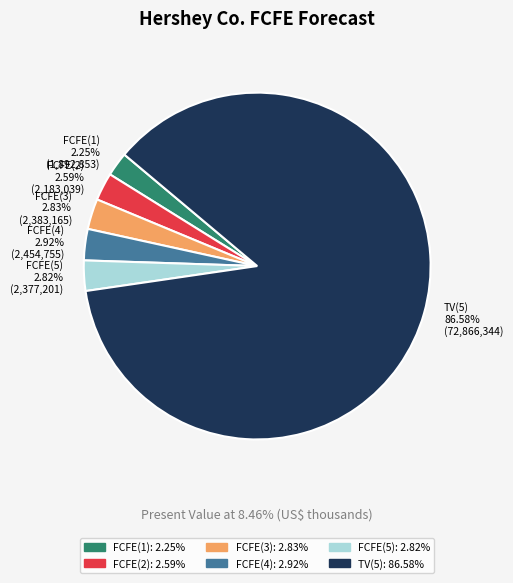

To the nearest percent, what portion does FCFE(4) represent?

3%